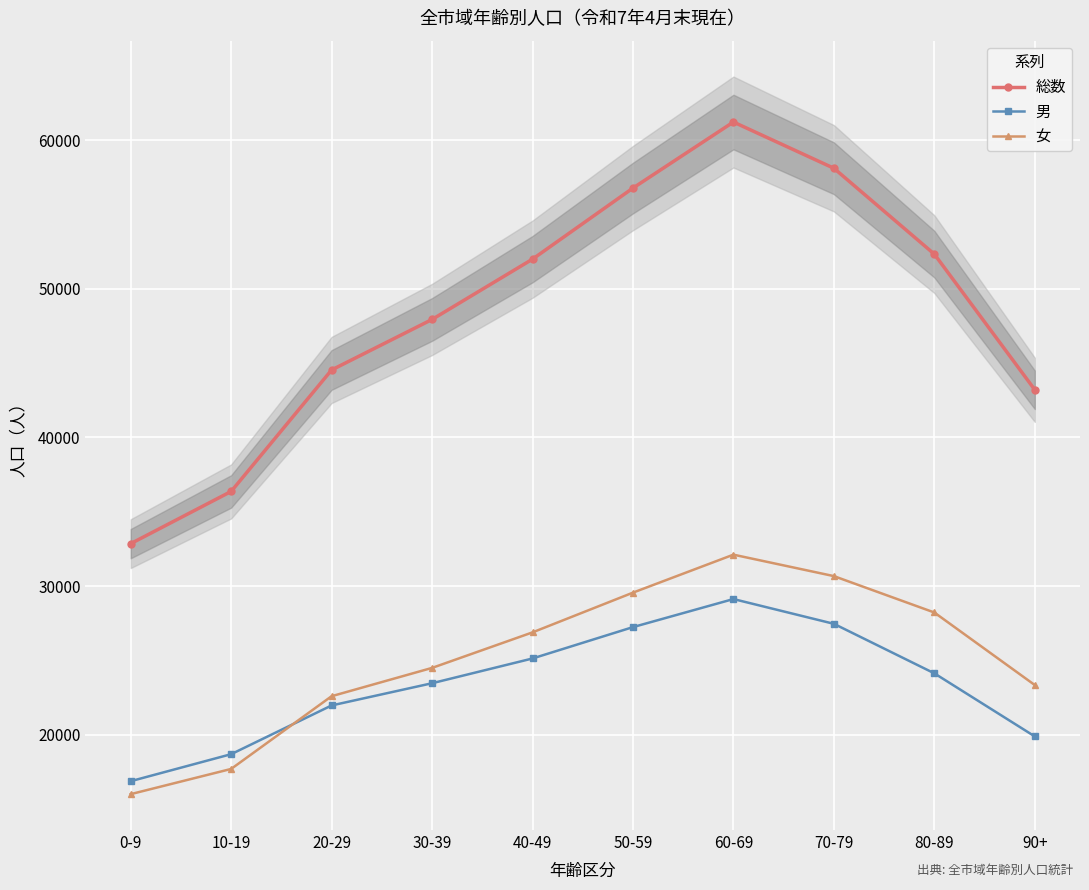

How many lines are shown in the chart?

3